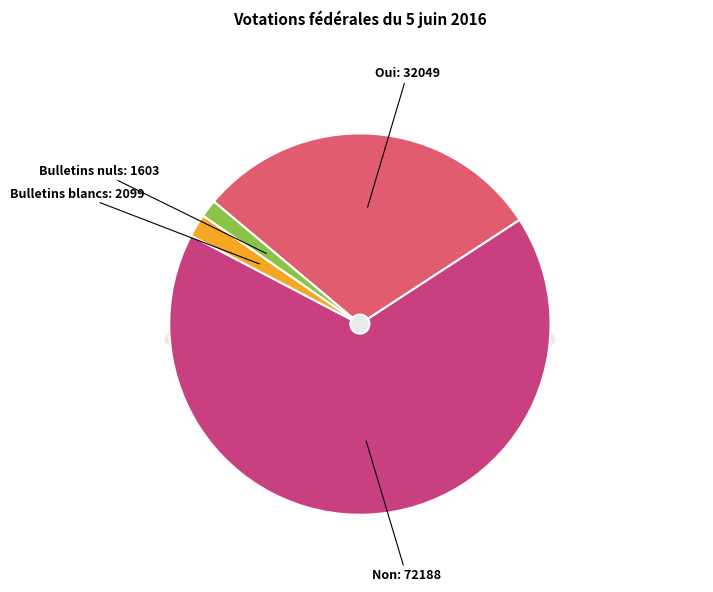

To the nearest percent, what is the average slice percentage?

25%